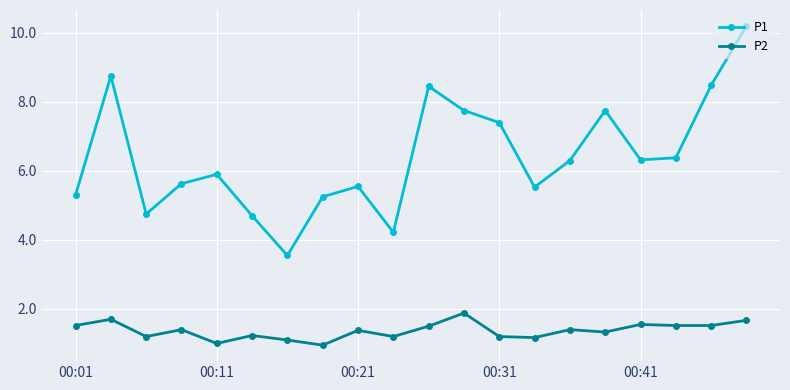

How many distinct data groups are displayed?

2